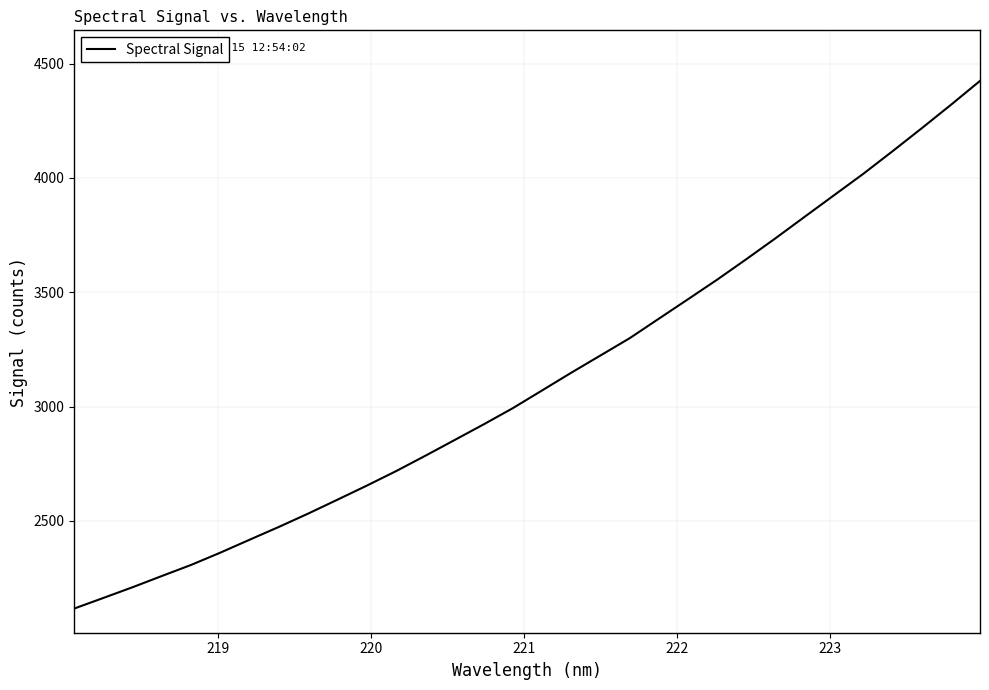

What is the average value?

3116.7